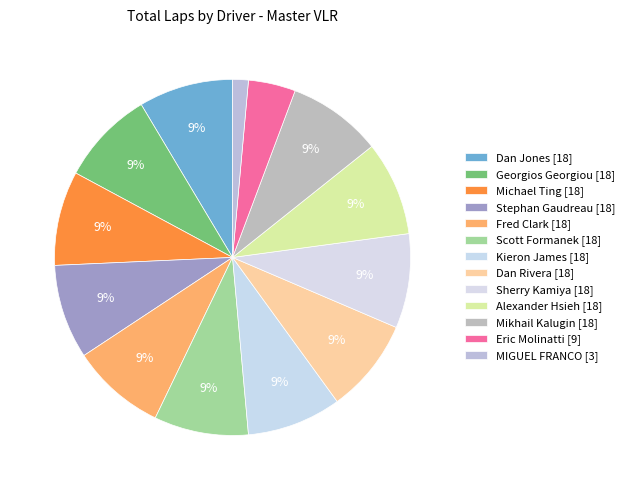

To the nearest percent, what portion does Alexander Hsieh represent?

9%